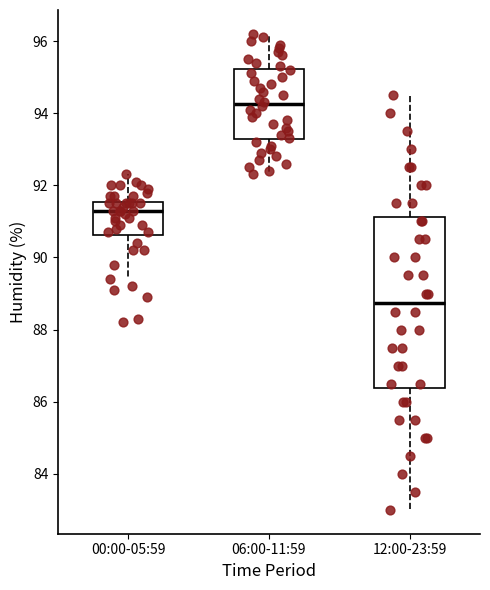

Which box is the tallest, from its lower edge to its upper edge?

12:00-23:59